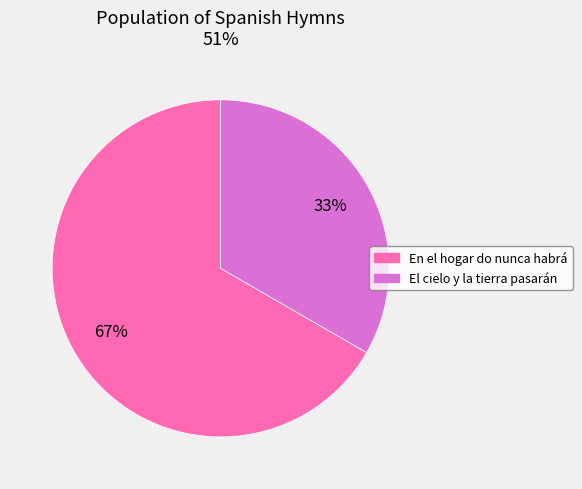

Count the number of slices in the pie.

2